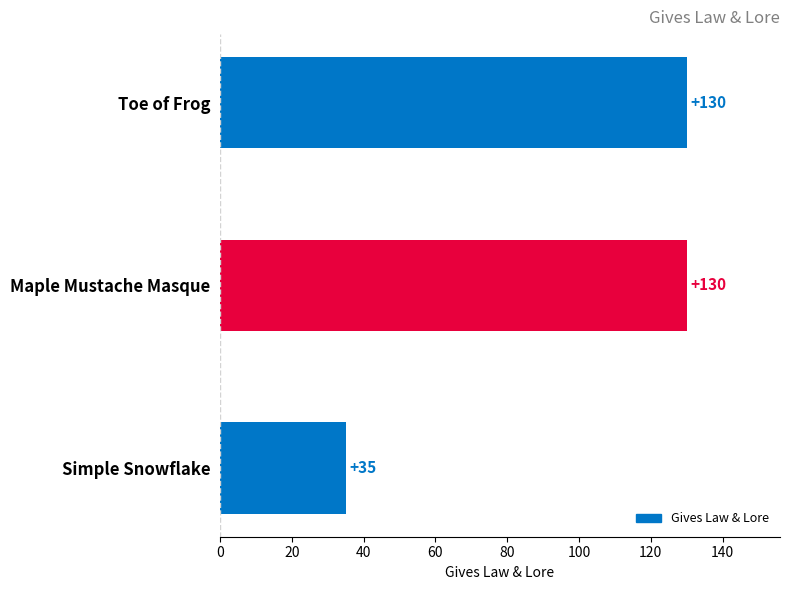

Which has a higher value, Simple Snowflake or Maple Mustache Masque?

Maple Mustache Masque